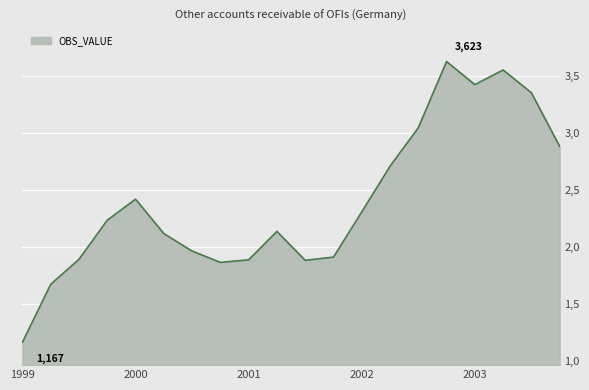

What is the value of the 9th point from the left?

1888